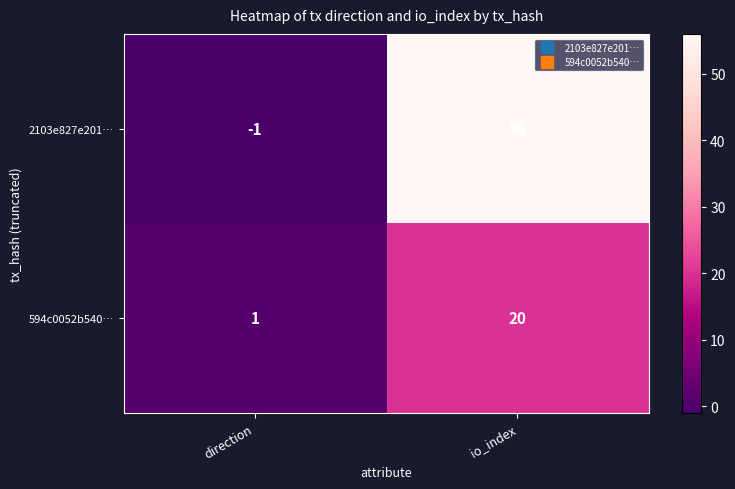

What is the difference between the 2103e827e201… values at io_index and direction?

57